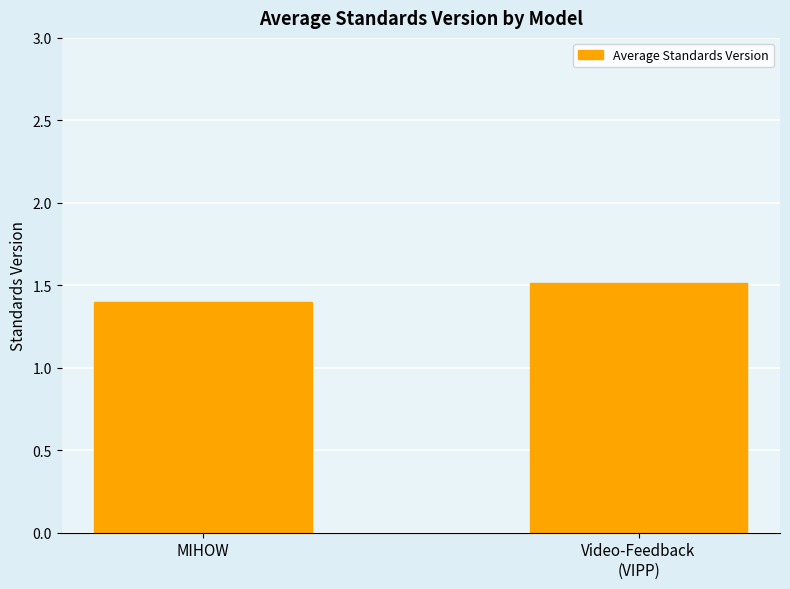

What is the sum of all values?

2.9